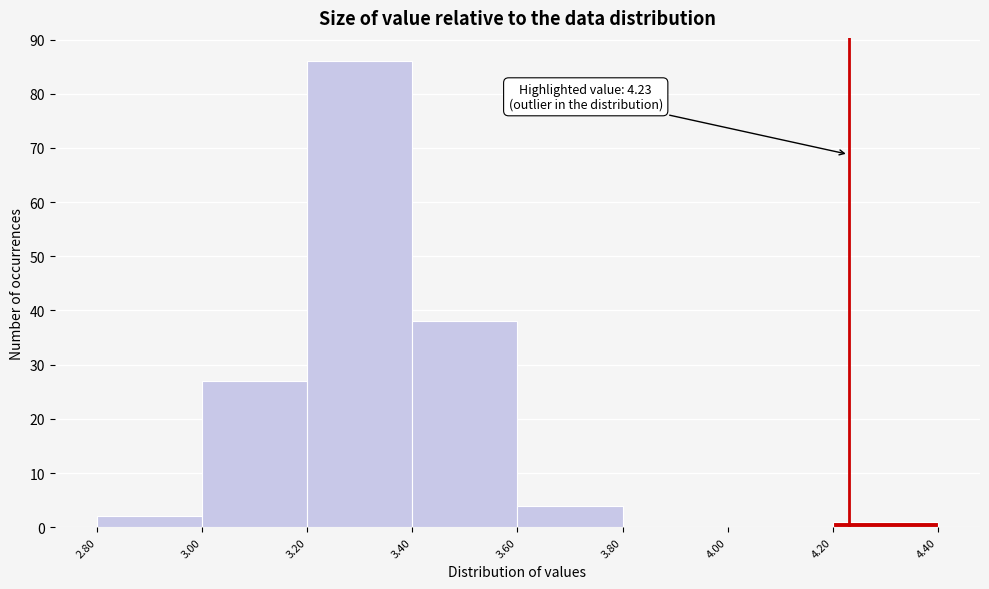

Over which range of the x-axis is the bar tallest?

3.20 to 3.40